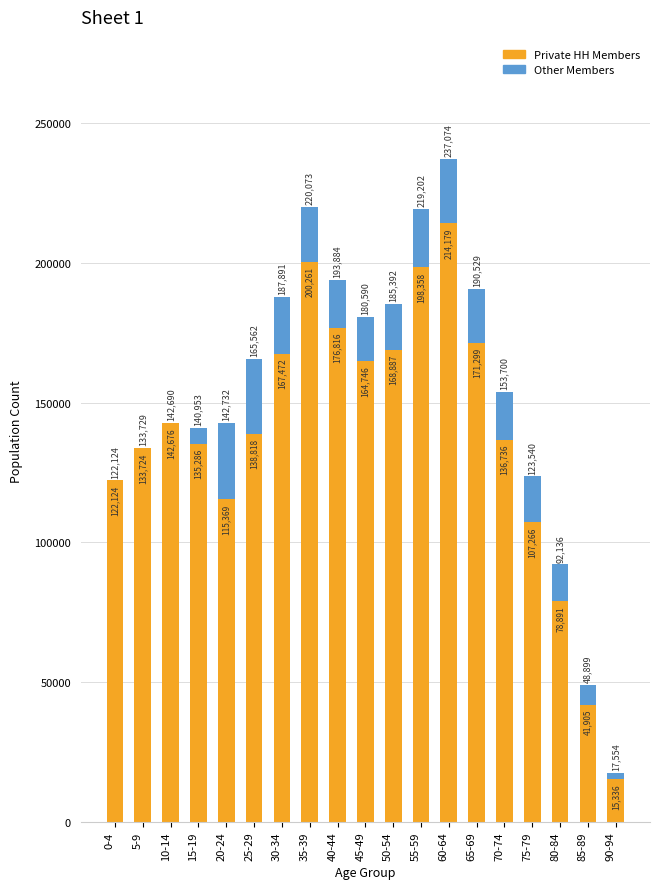

Reading left to right, what are the values for Private HH?

0-4=122124	5-9=133724	10-14=142676	15-19=135286	20-24=115369	25-29=138818	30-34=167472	35-39=200261	40-44=176816	45-49=164746	50-54=168887	55-59=198358	60-64=214179	65-69=171299	70-74=136736	75-79=107266	80-84=78891	85-89=41905	90-94=15336